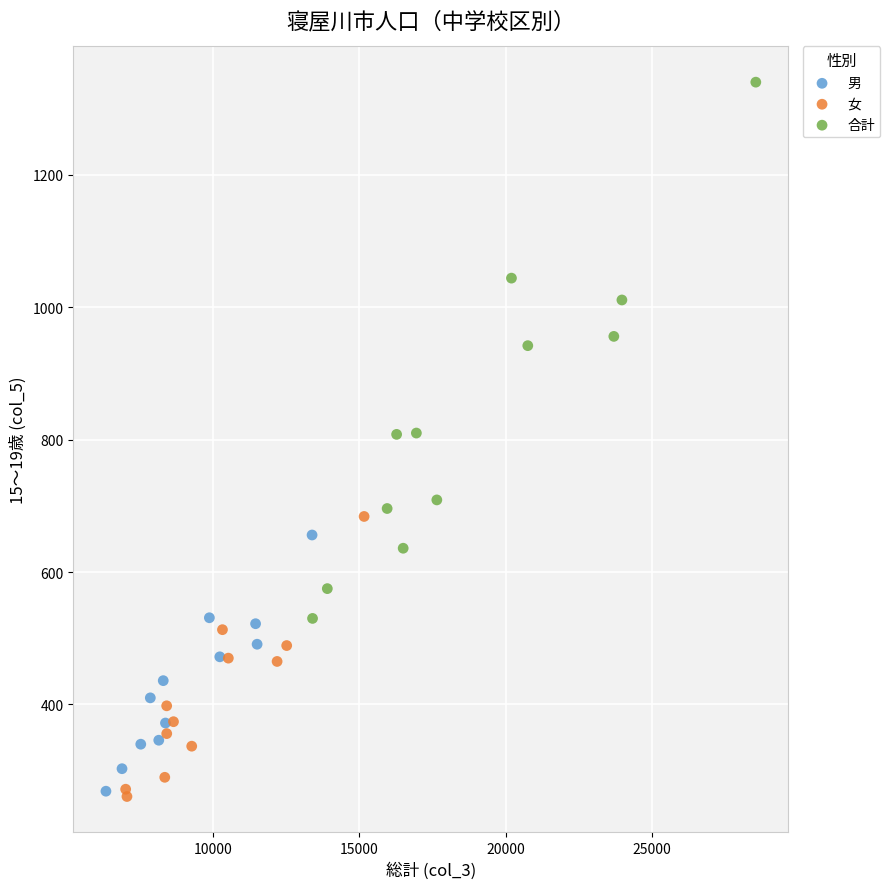

Which series has the widest spread of Y values?

合計